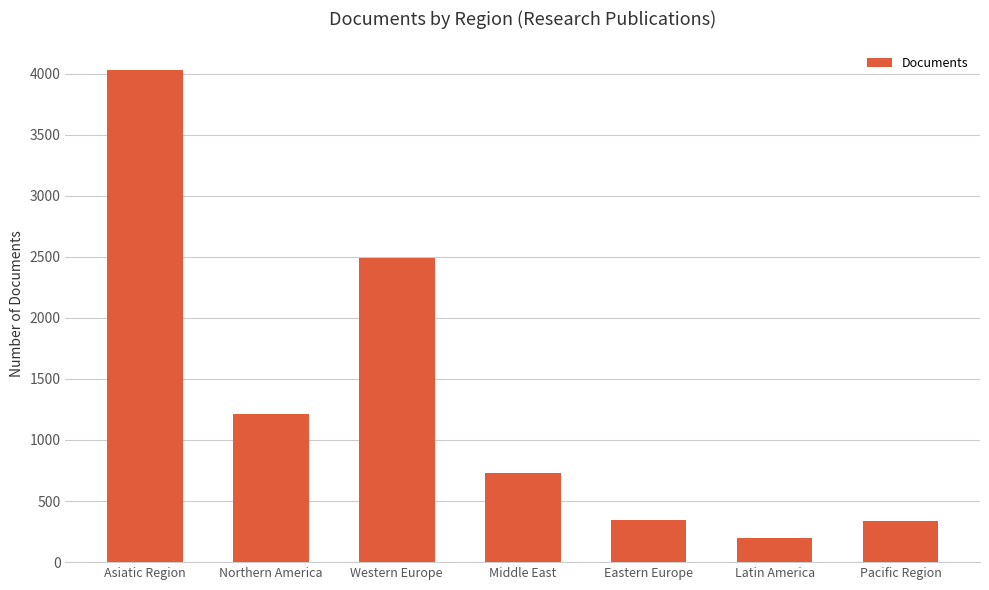

Is it true that the value at Middle East is 727?

True